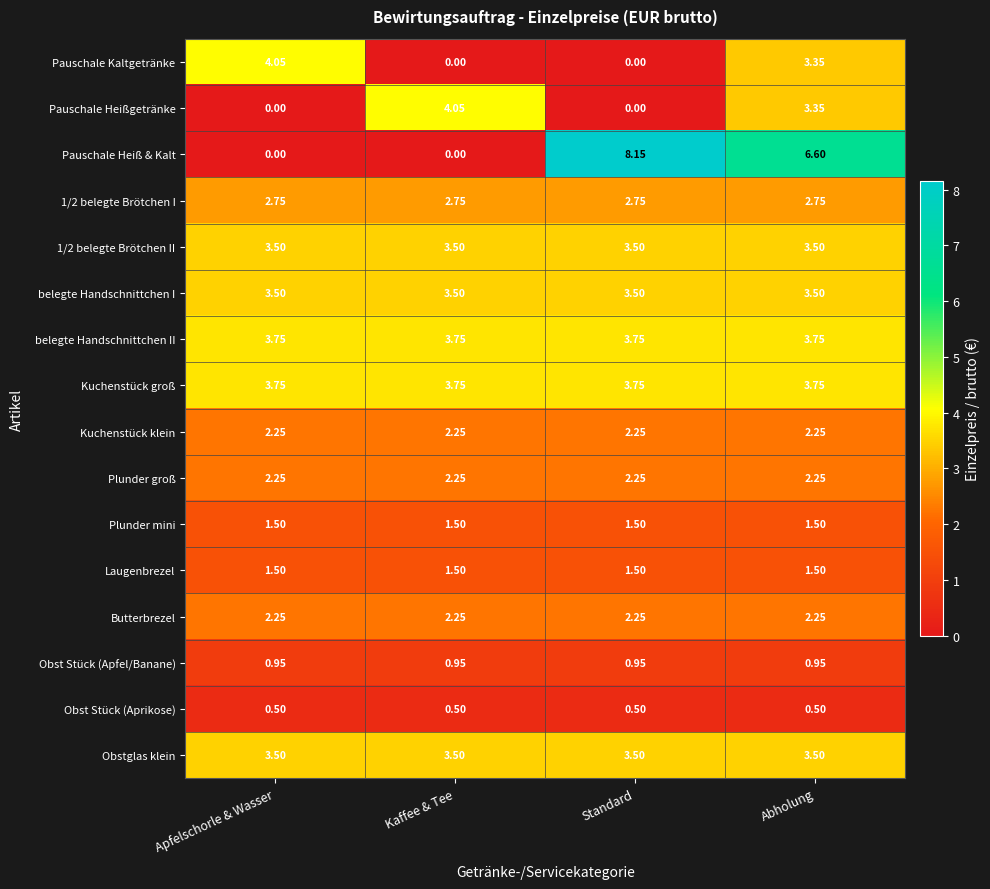

Where does the Pauschale Heißgetränke series first go above 3?

Kaffee & Tee